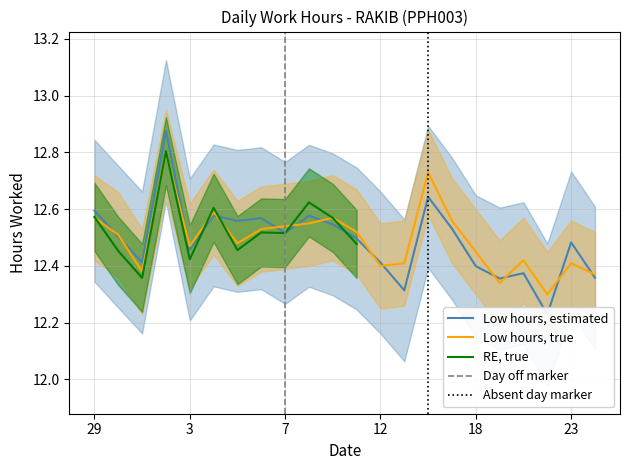

What is the ratio of the value at 13 to the value at 18?

1.0